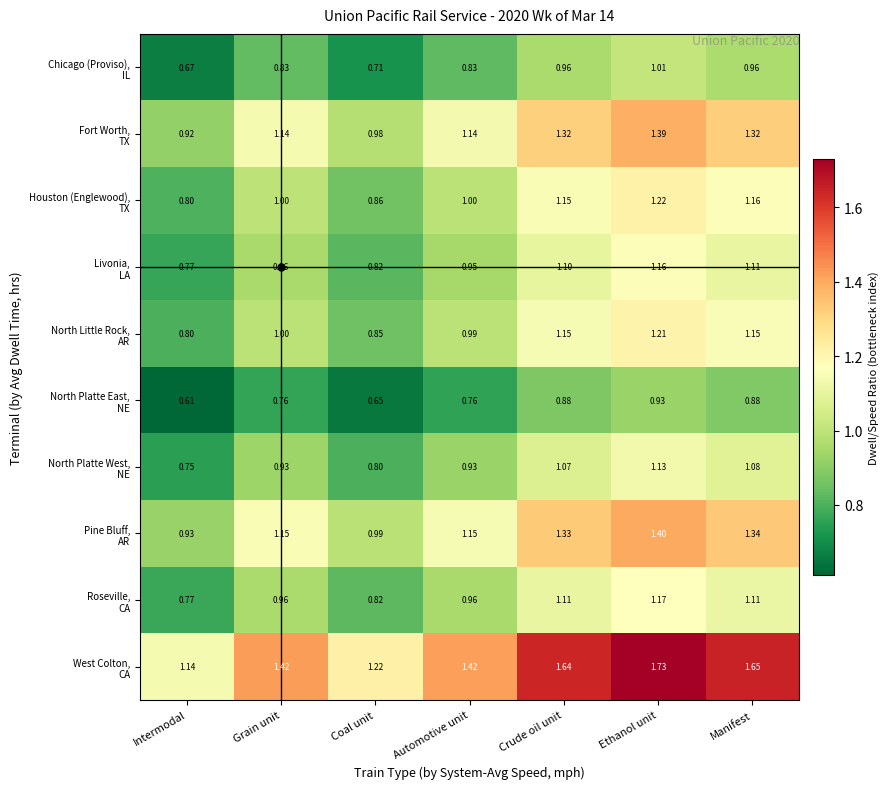

At which category does the chart reach its minimum across all series?

Intermodal